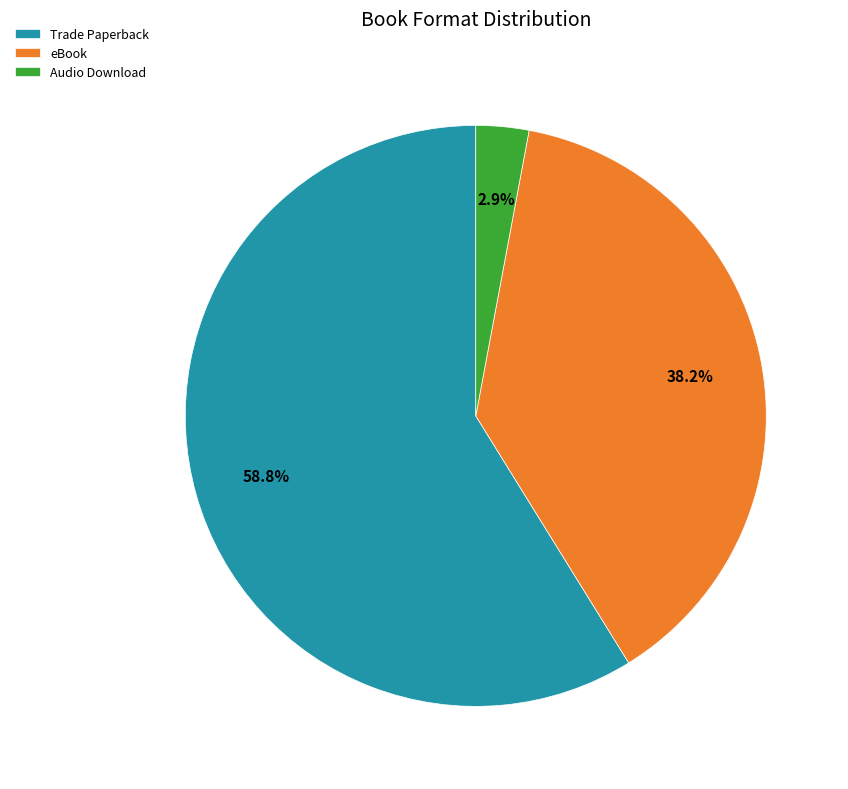

Rank the categories by value from highest to lowest.

Trade Paperback, eBook, Audio Download